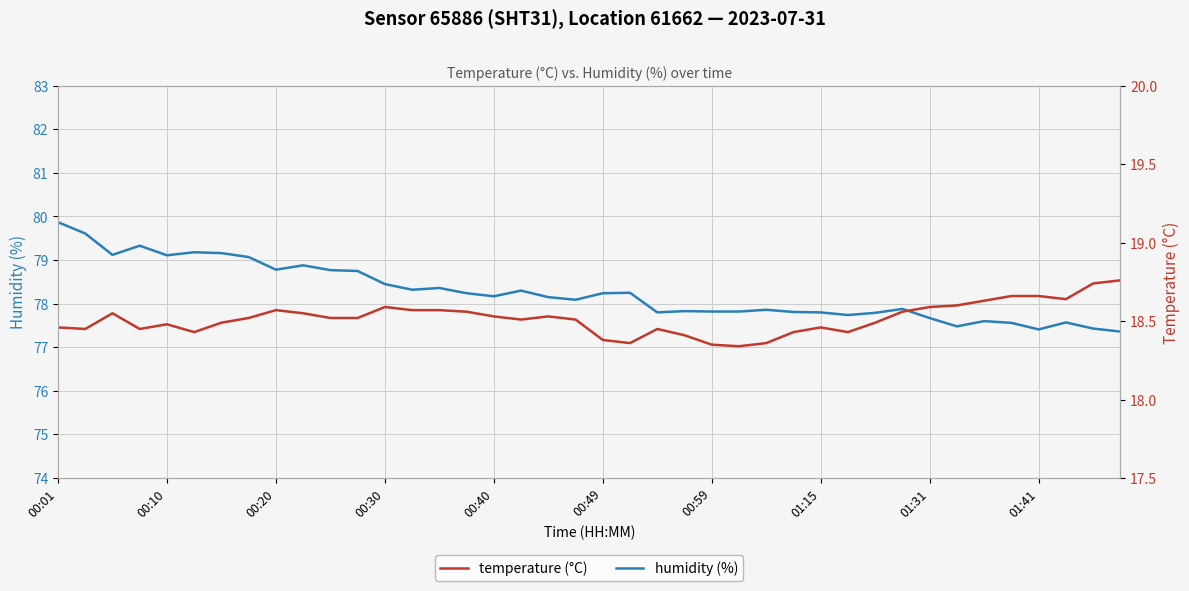

Between 11 and 34, which series saw the biggest shift?

humidity (%)